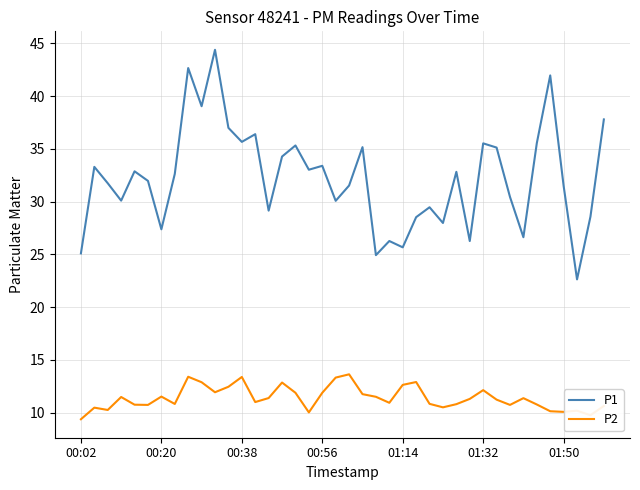

True or false: P1 and P2 intersect in this chart.

False